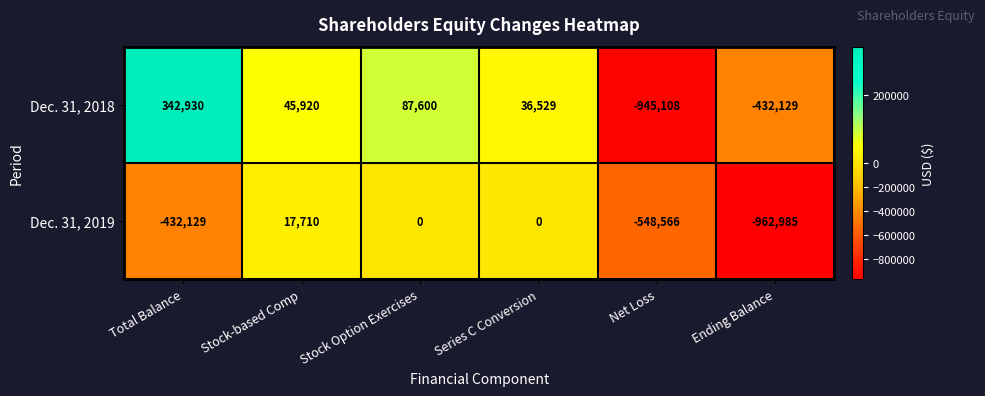

How many values in Dec. 31, 2018 are below zero?

2